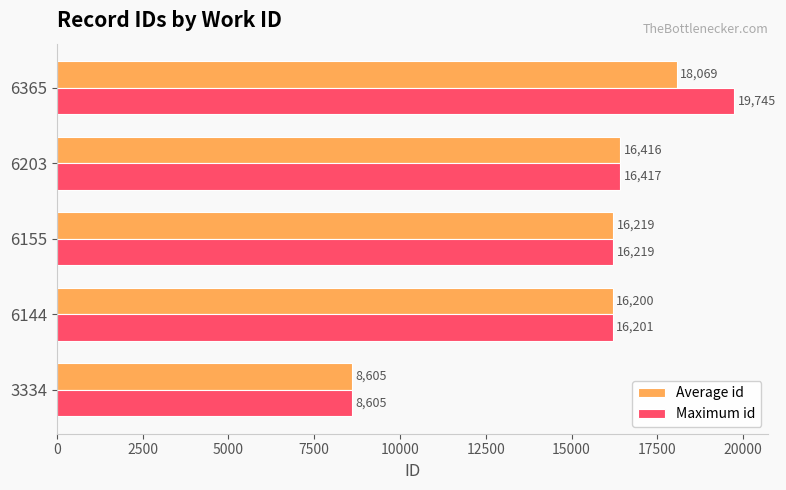

Between 3334 and 6365, which series saw the biggest shift?

Maximum id